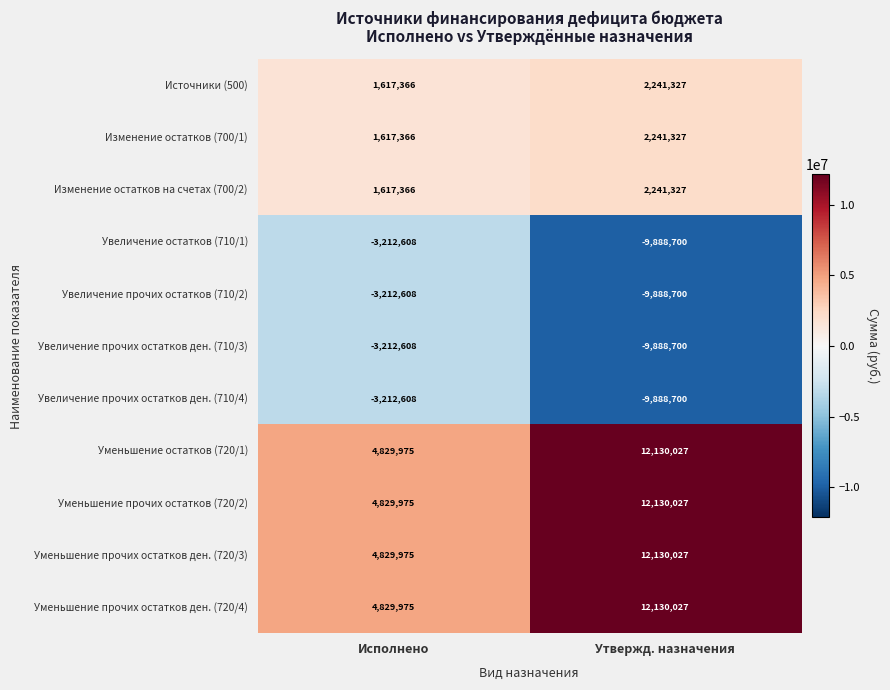

At which label is Уменьшение остатков (720/1) closest to 8480001?

Исполнено